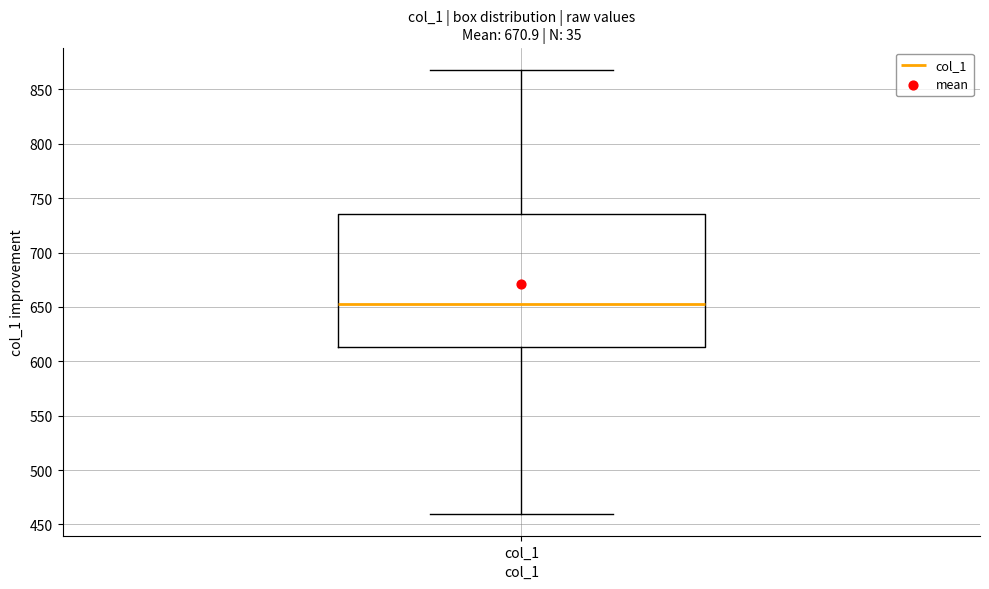

Where does the median line of the box for col_1 sit on the y-axis? The values are not printed on the chart, so give them approximately, as read against the axis.

655